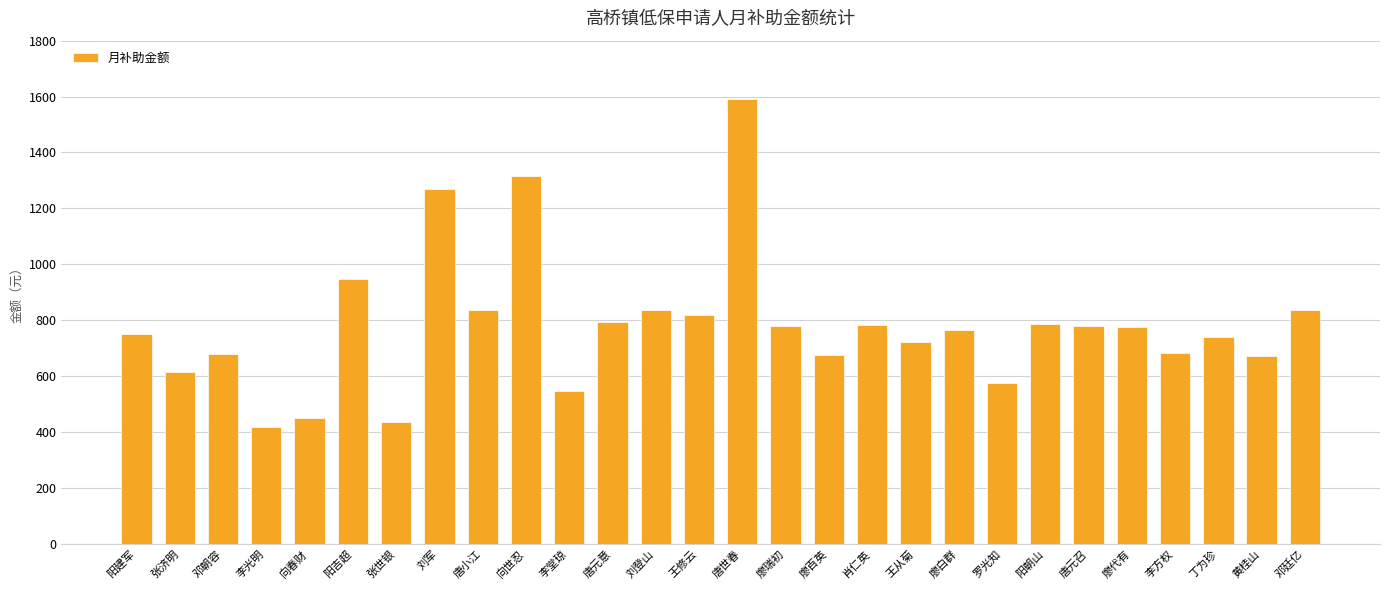

What is the average value?

781